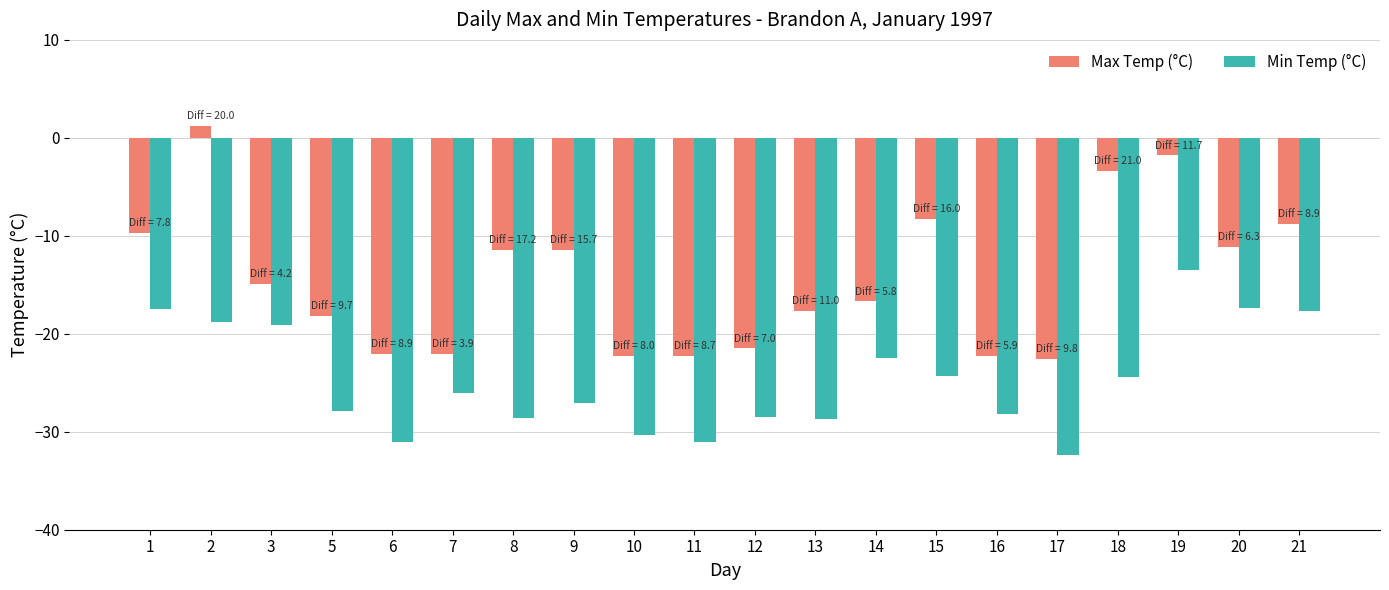

Where is Min Temp (°C) nearest to the value -22?

14